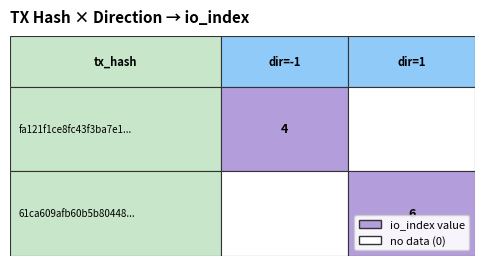

What is the spread (max minus min) of values at direction?

2